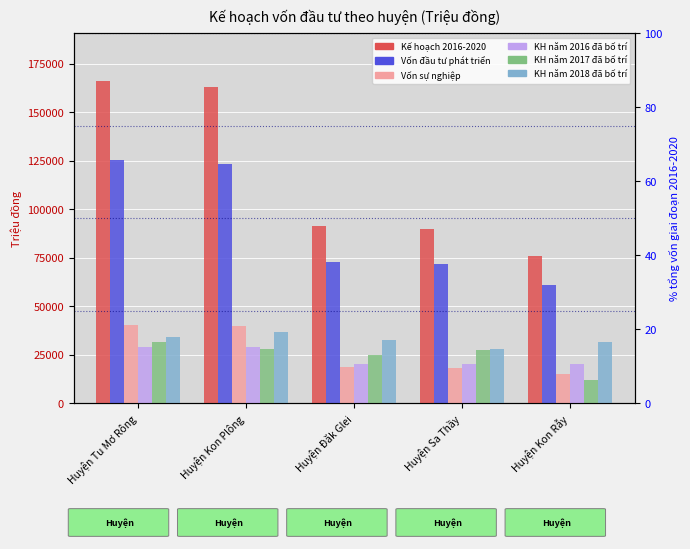

Which has a higher value, Huyện Kon Plông or Huyện Sa Thầy?

Huyện Kon Plông